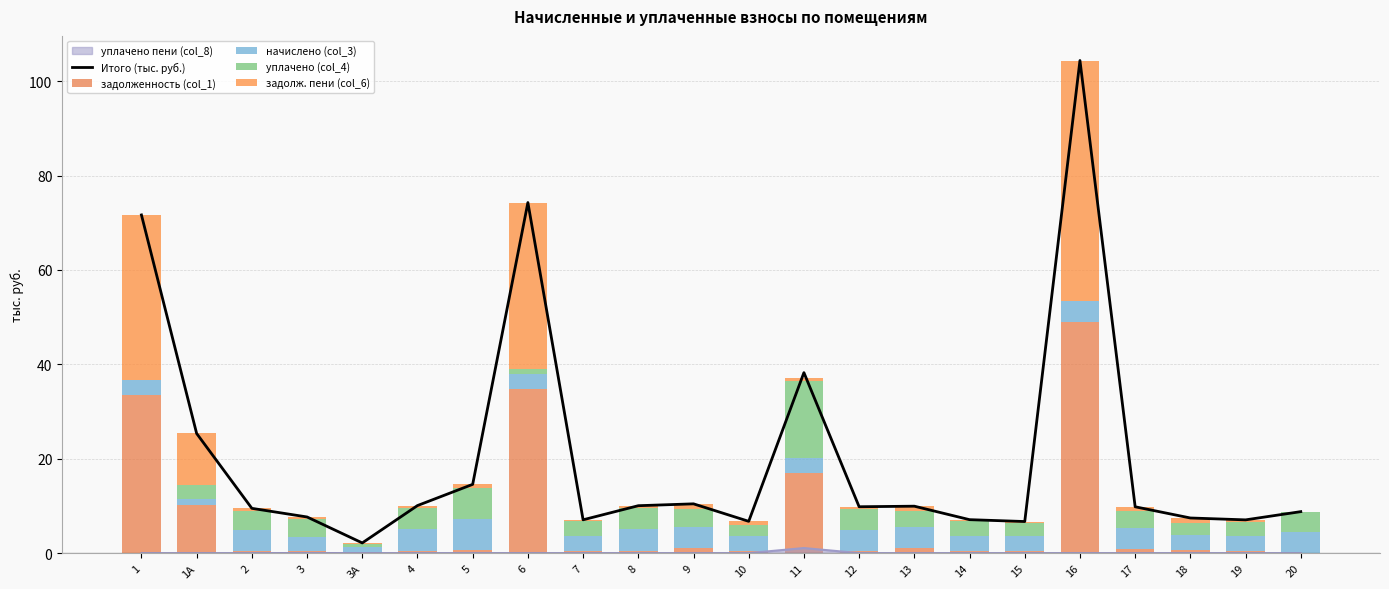

At which label does Итого (тыс. руб.) first exceed 9?

1